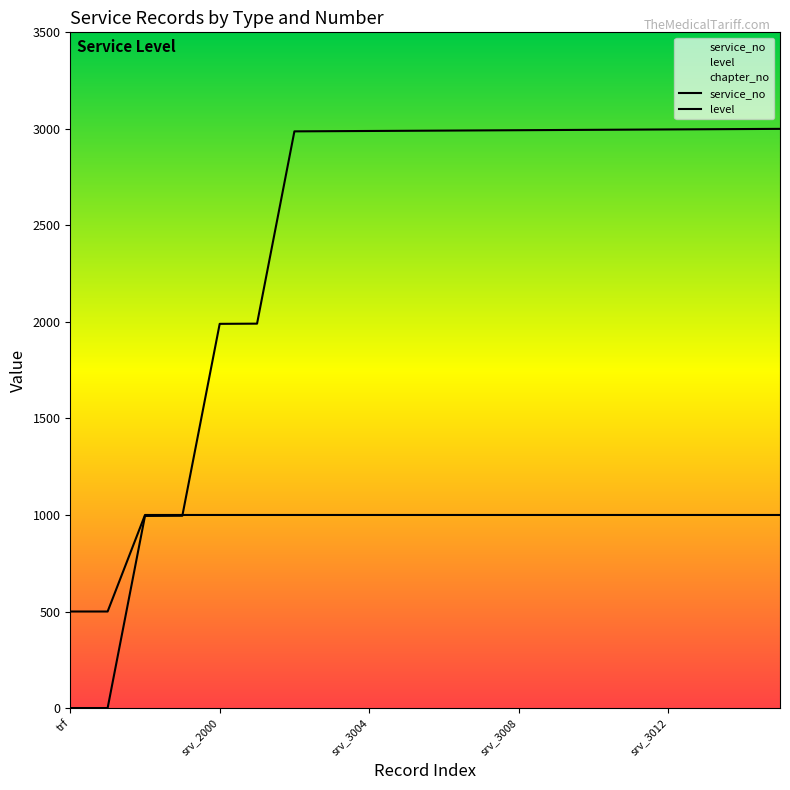

Does the chart have visible grid lines?

No